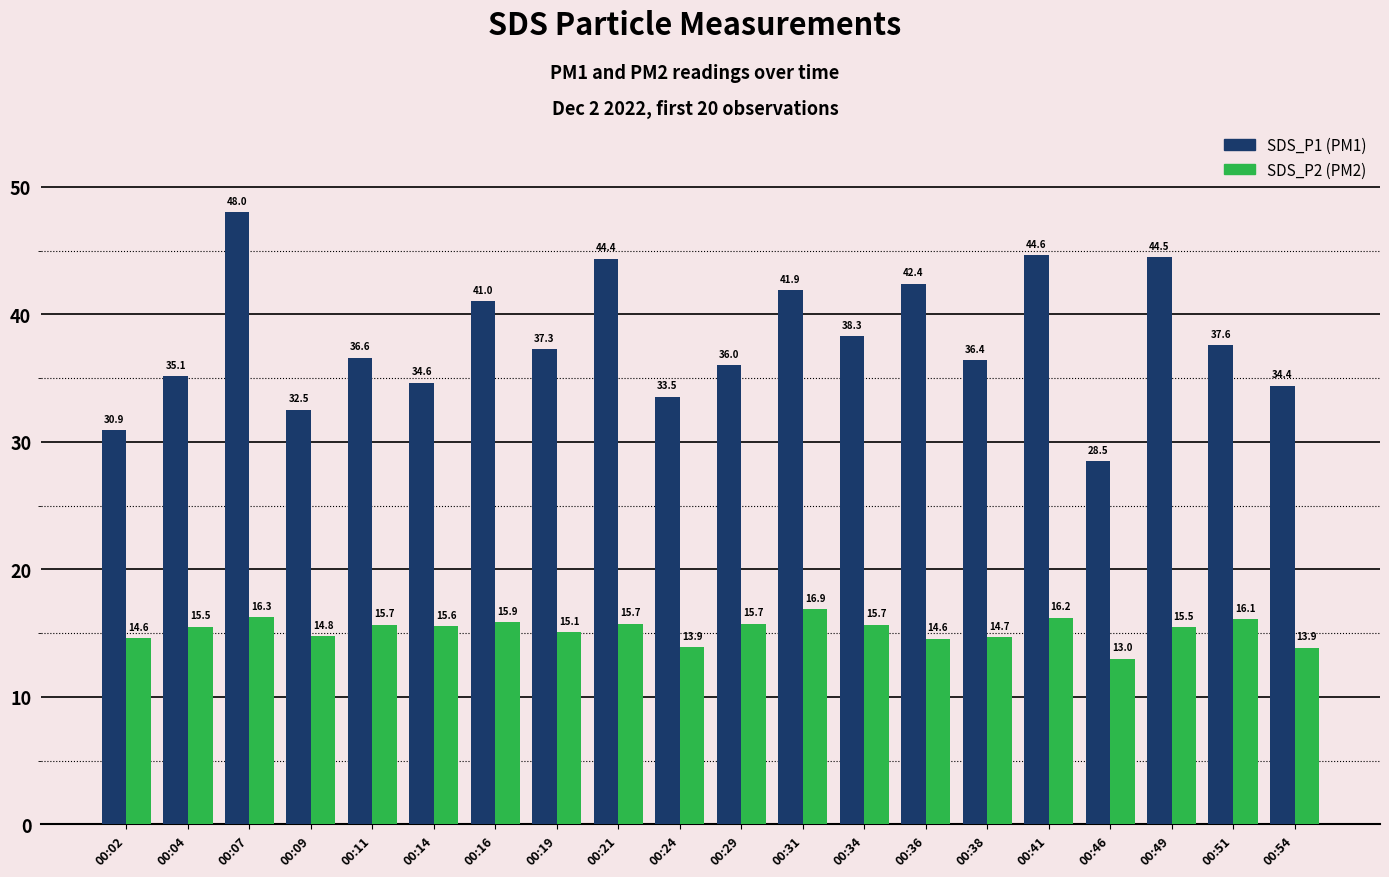

Reading left to right, what are all the values shown in this chart?

SDS_P1: 30.9	35.1	48.0	32.5	36.6	34.6	41.0	37.3	44.4	33.5	36.0	41.9	38.3	42.4	36.4	44.6	28.5	44.5	37.6	34.4
SDS_P2: 14.6	15.5	16.3	14.8	15.7	15.6	15.9	15.1	15.7	13.9	15.7	16.9	15.7	14.6	14.7	16.2	13.0	15.5	16.1	13.9